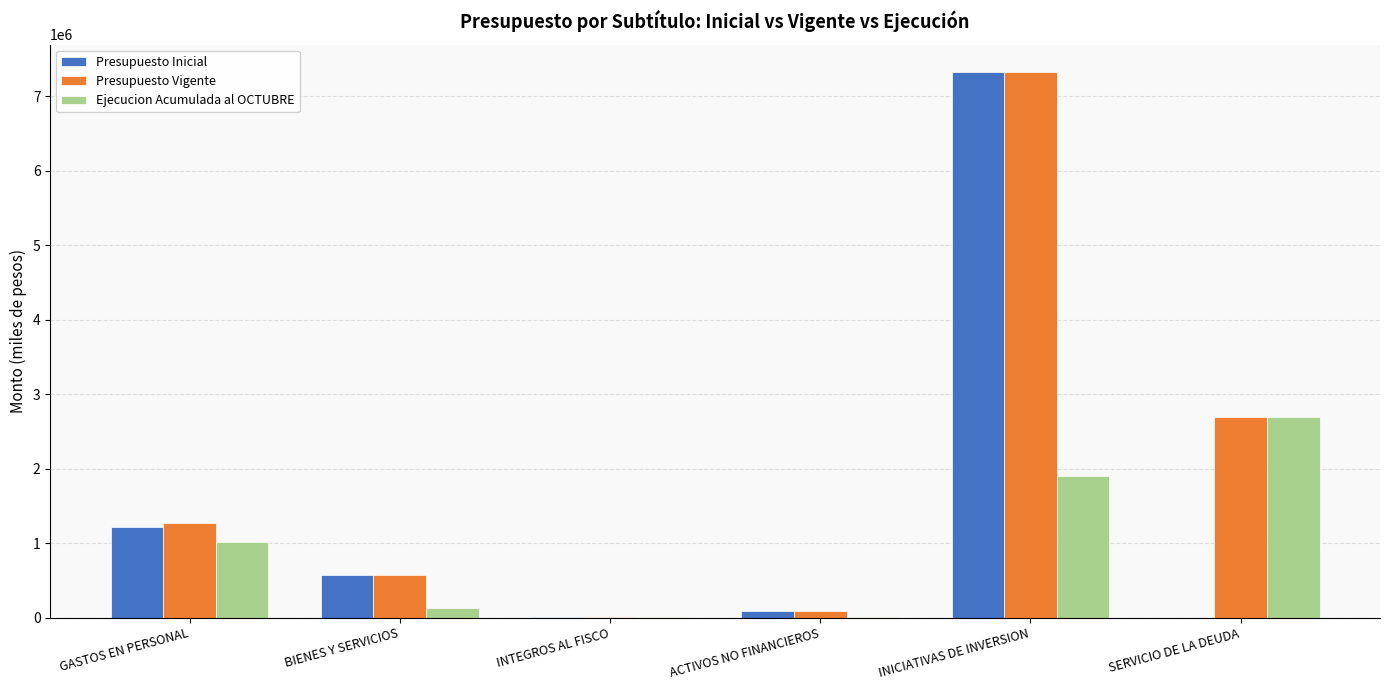

Which series has the largest total across all categories?

Presupuesto Vigente